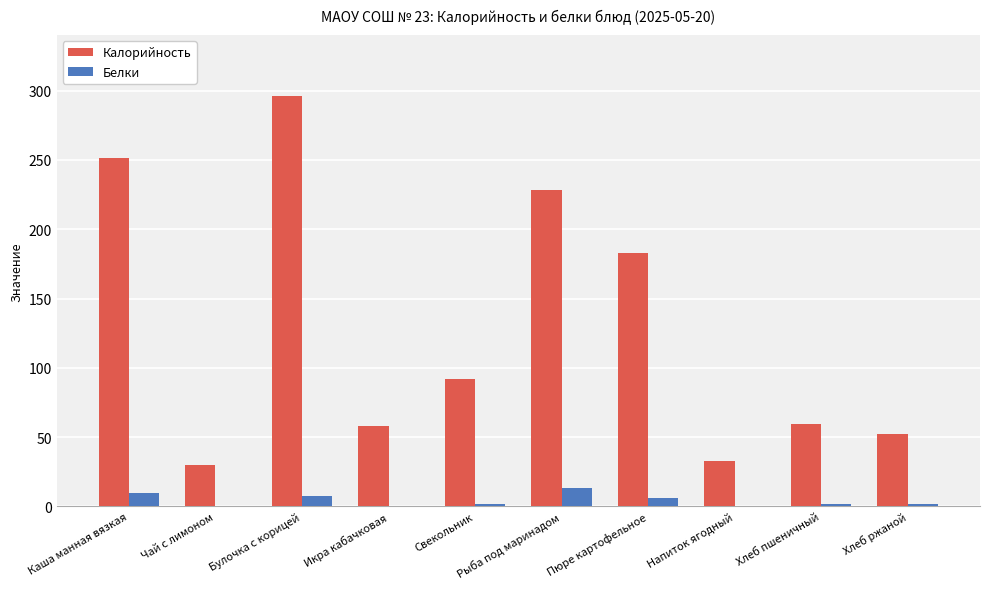

The value of Белки at Булочка с корицей is 7.6. True or false?

True